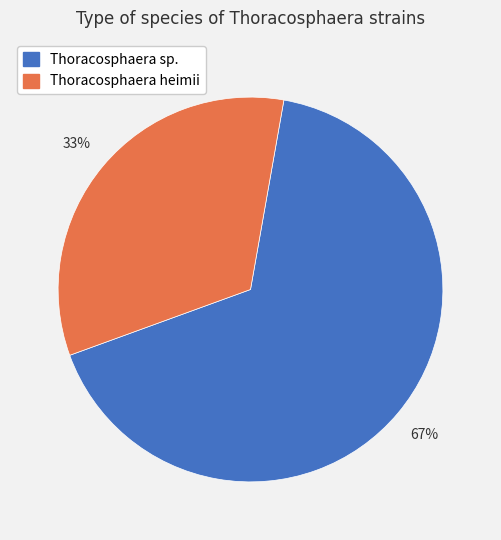

Which category accounts for the majority?

Thoracosphaera sp.